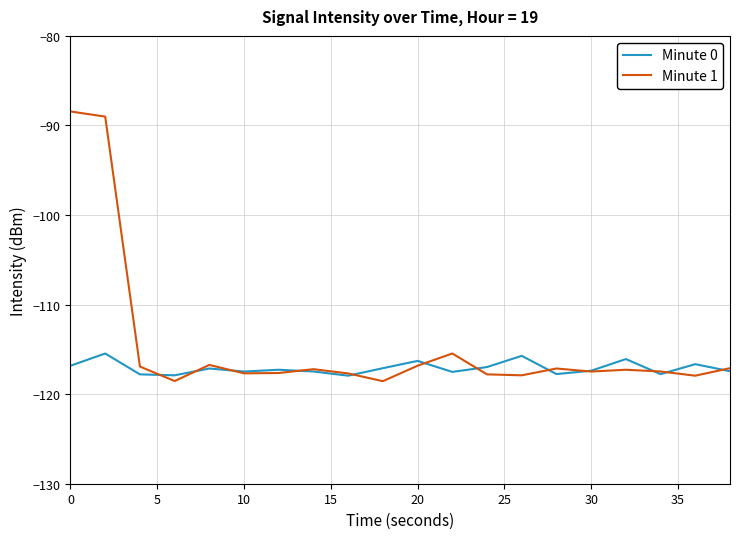

What is the maximum value for Minute 1?

-88.4